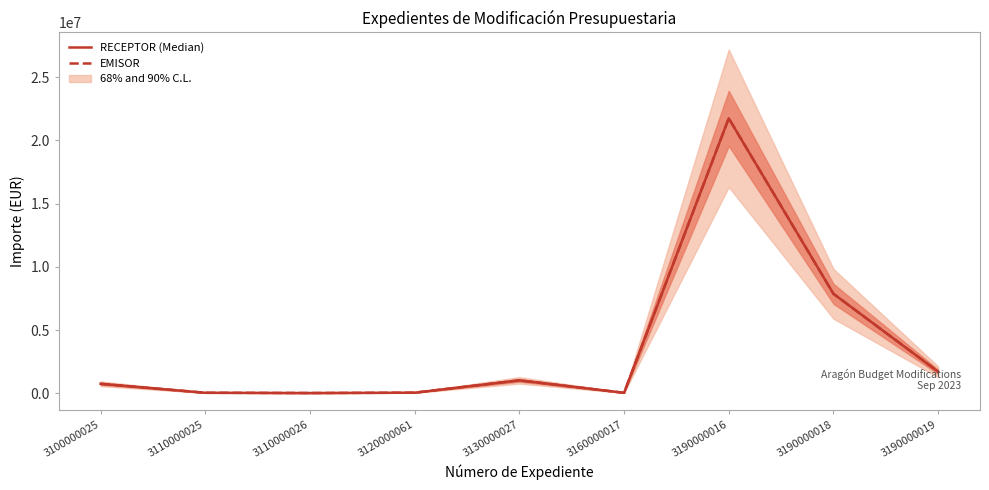

The EMISOR series shows 21740000.0 at 3190000016. True or false?

True